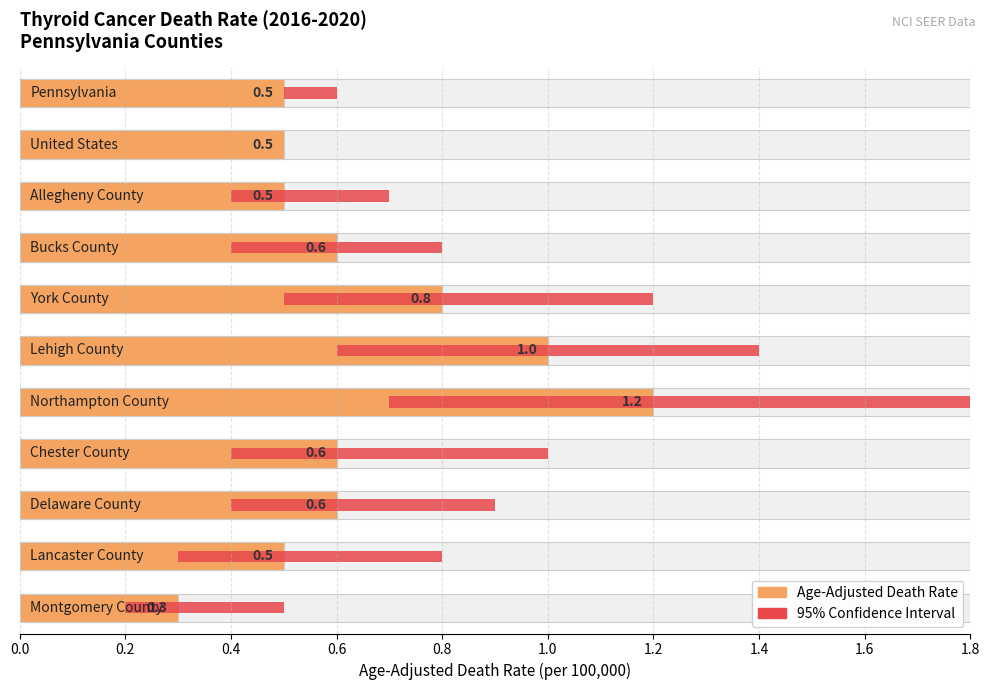

What is the label of the 4th bar from the left?

0.6